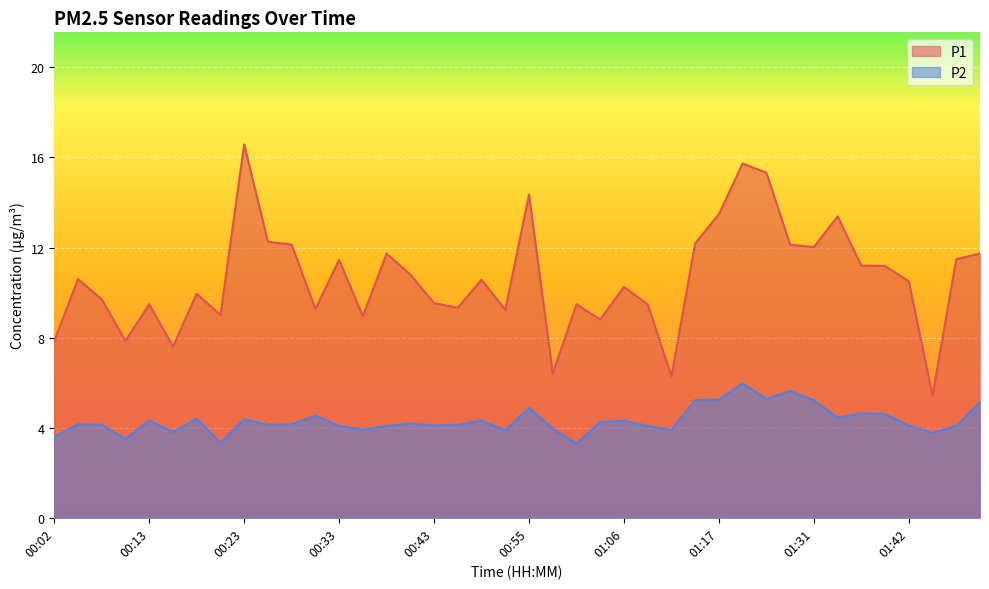

What is the average value of the P2 series?

4.3